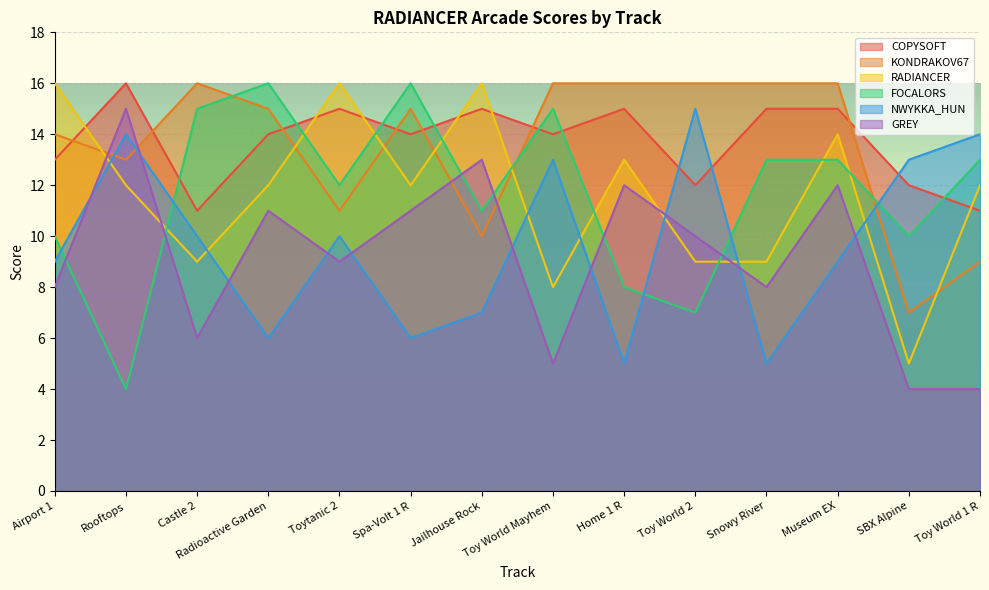

The value of NWYKKA_HUN at Rooftops is 7. True or false?

False